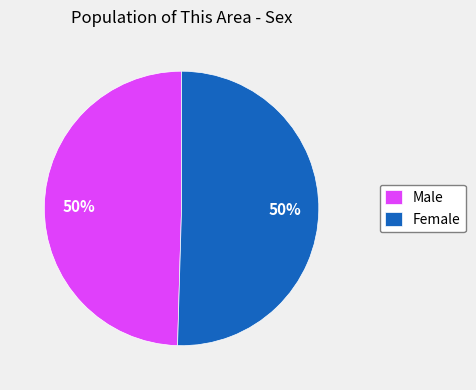

To the nearest percent, what portion does Female represent?

50%